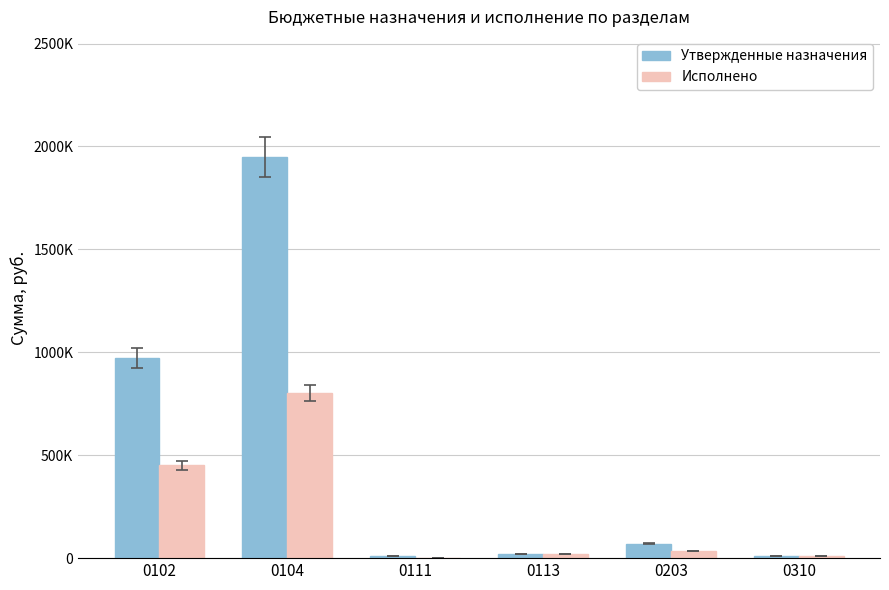

What are all the series names shown in the legend?

Утвержденные назначения, Исполнено